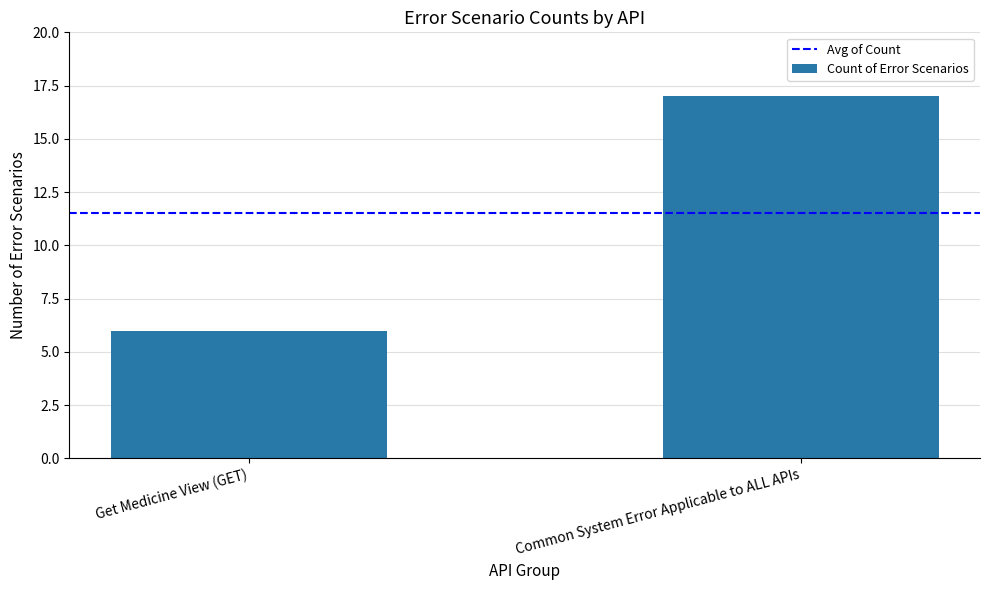

What is the difference between the values at Common System Error Applicable to ALL APIs and Get Medicine View (GET)?

11